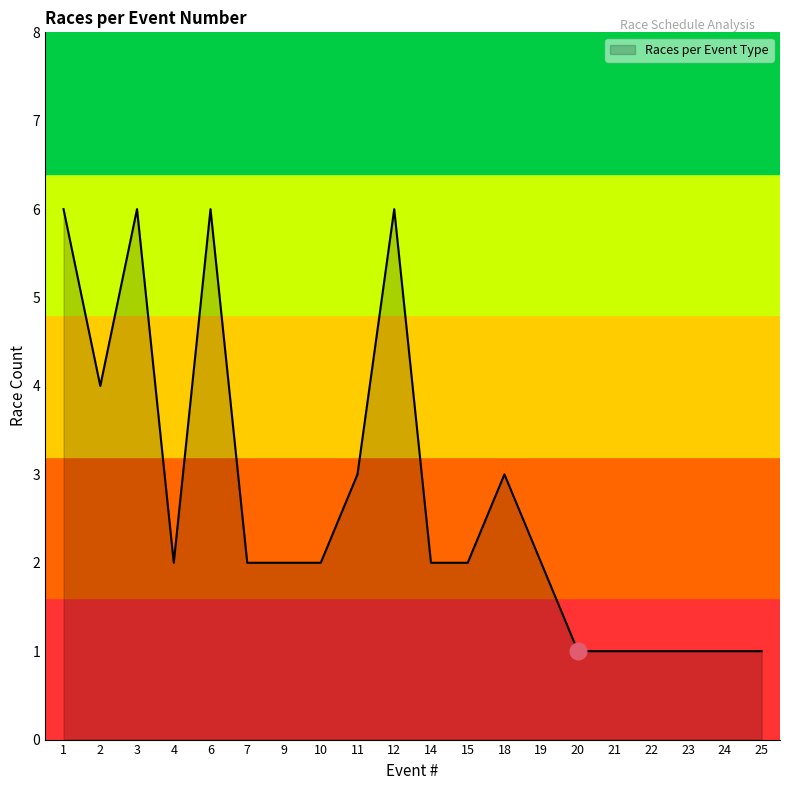

What is the maximum value shown in the chart?

6